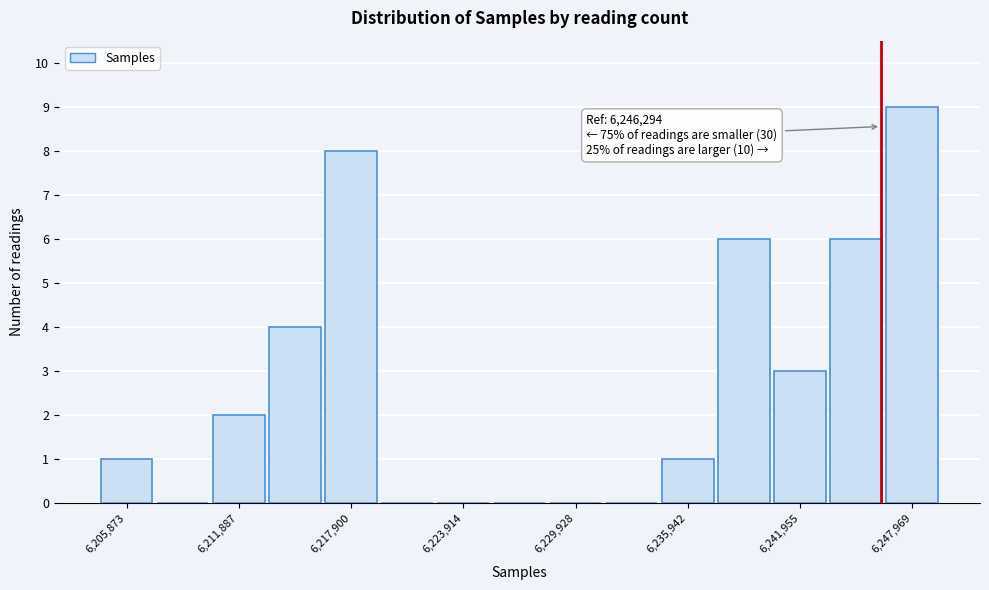

Read against the x-axis, roughly where is the centre of the tallest bar?

6248000